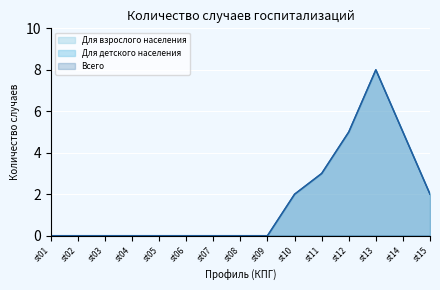

What is the maximum value shown in the chart?

8